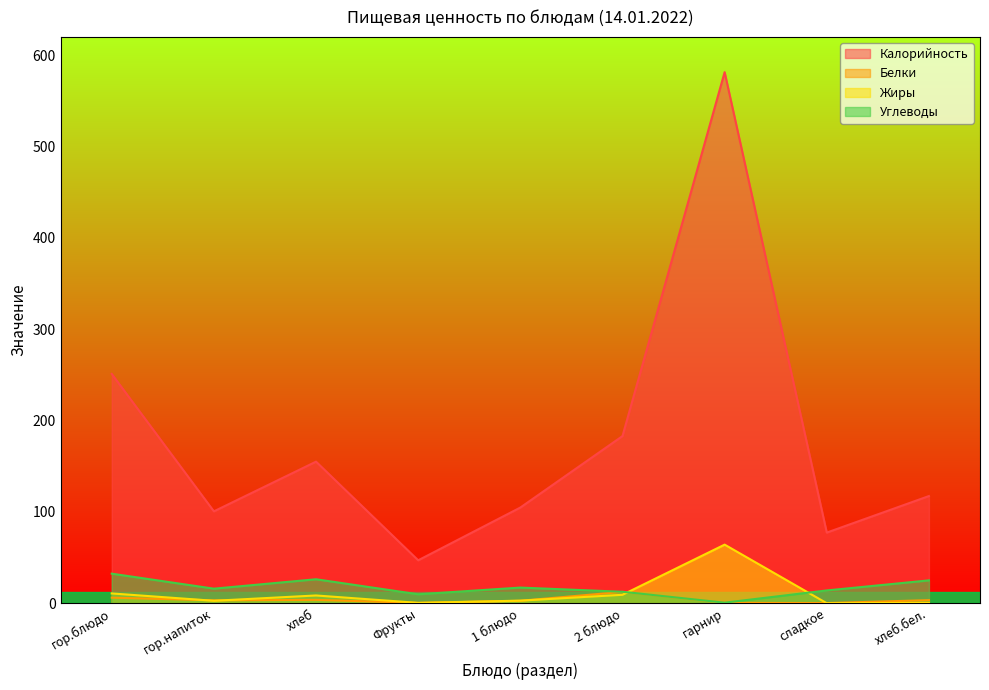

In Углеводы, how many points are lower than both neighbors (excluding endpoints)?

3